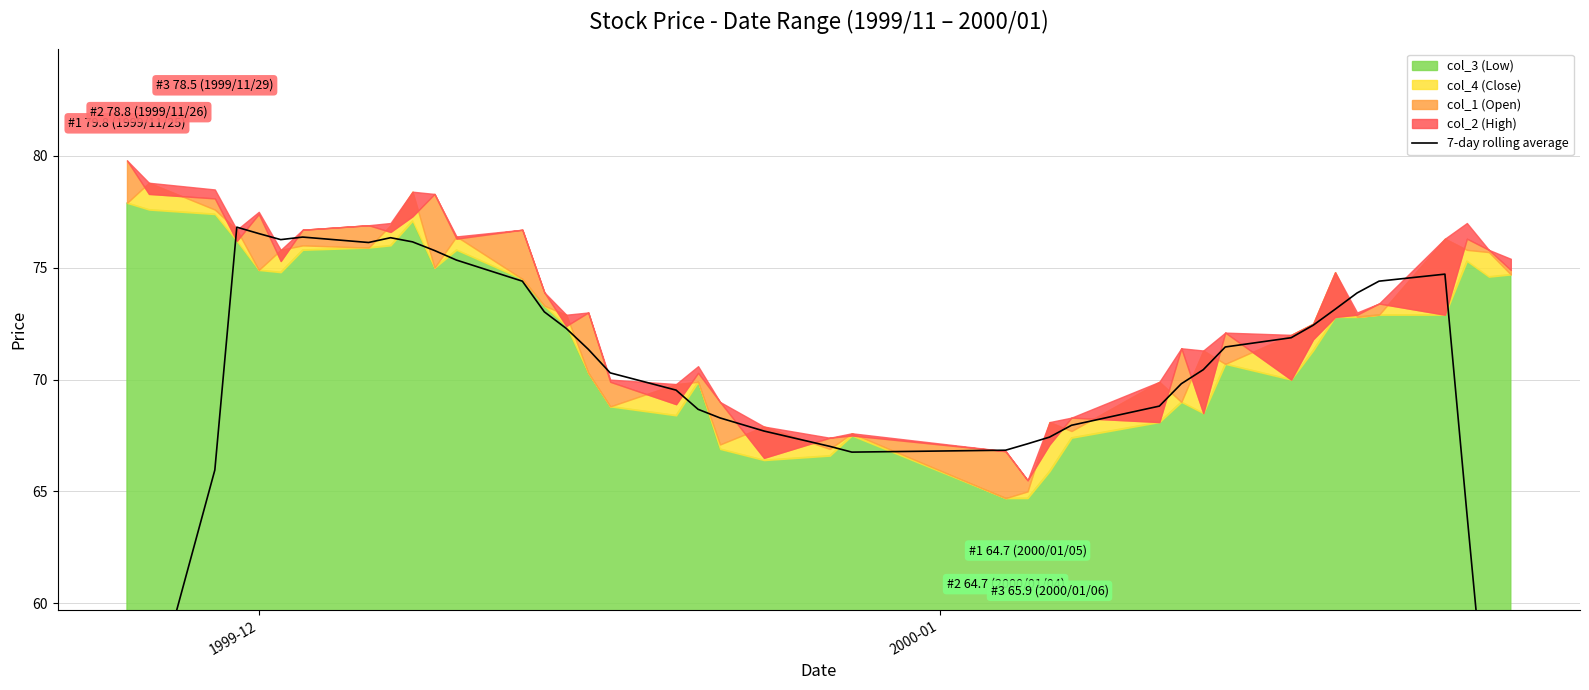

Reading right to left, list all the values displayed in this chart.

43.2	53.6	64.0	74.7	74.4	73.9	73.1	72.4	71.9	71.5	70.4	69.8	68.8	68.0	67.4	67.1	66.8	66.8	67.0	67.7	68.3	68.7	69.5	70.3	71.4	72.3	73.0	74.4	75.3	75.8	76.2	76.3	76.1	76.4	76.3	76.5	76.8	66.0	55.1	44.4